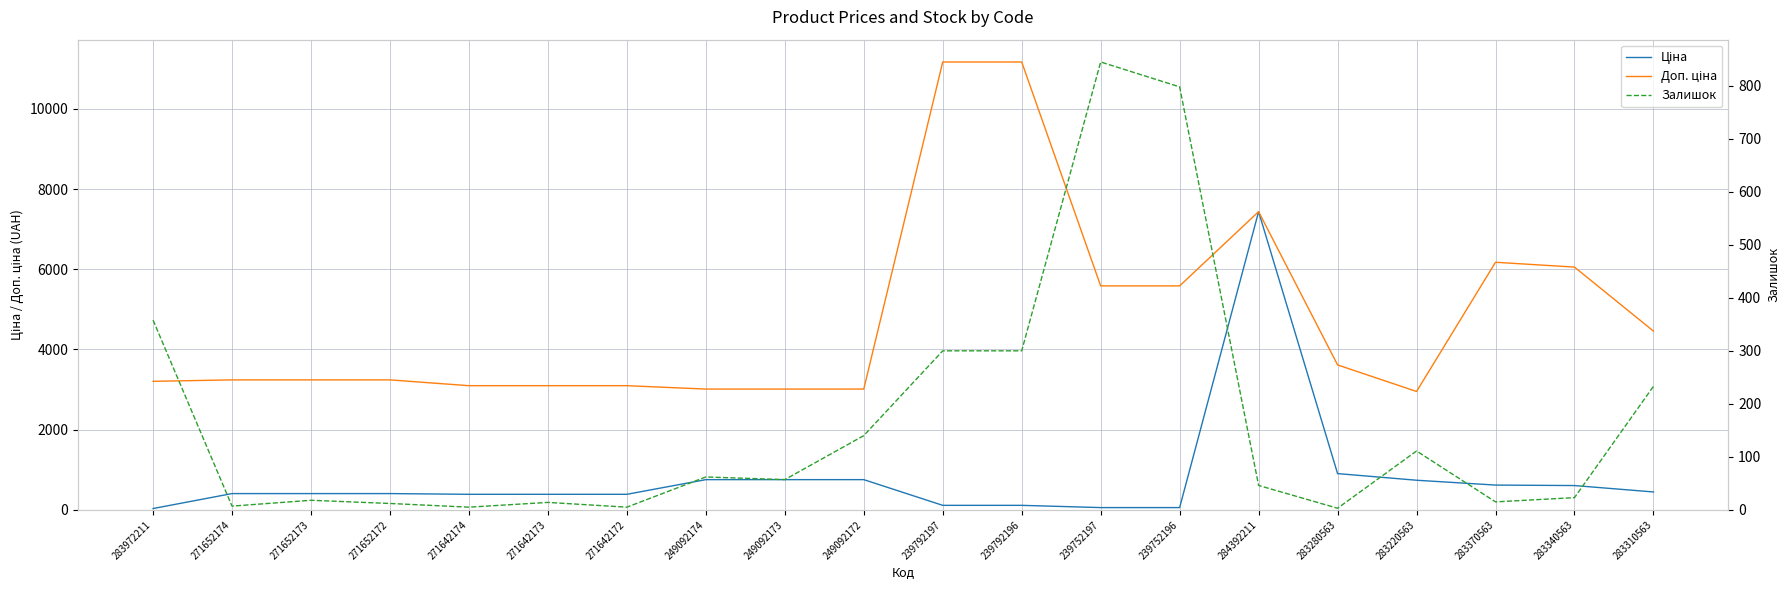

At which category does the chart reach its minimum across all series?

283280563